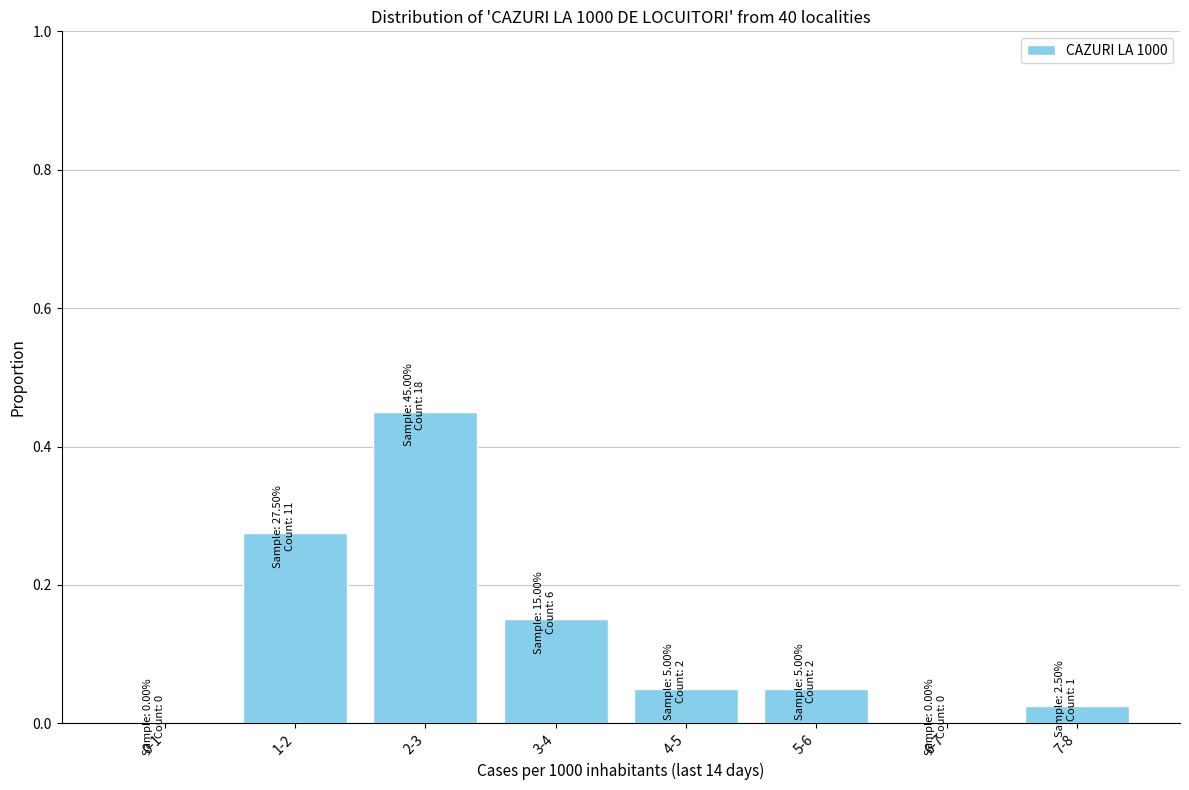

Is it true that the value at 6-7 is 0.0?

True